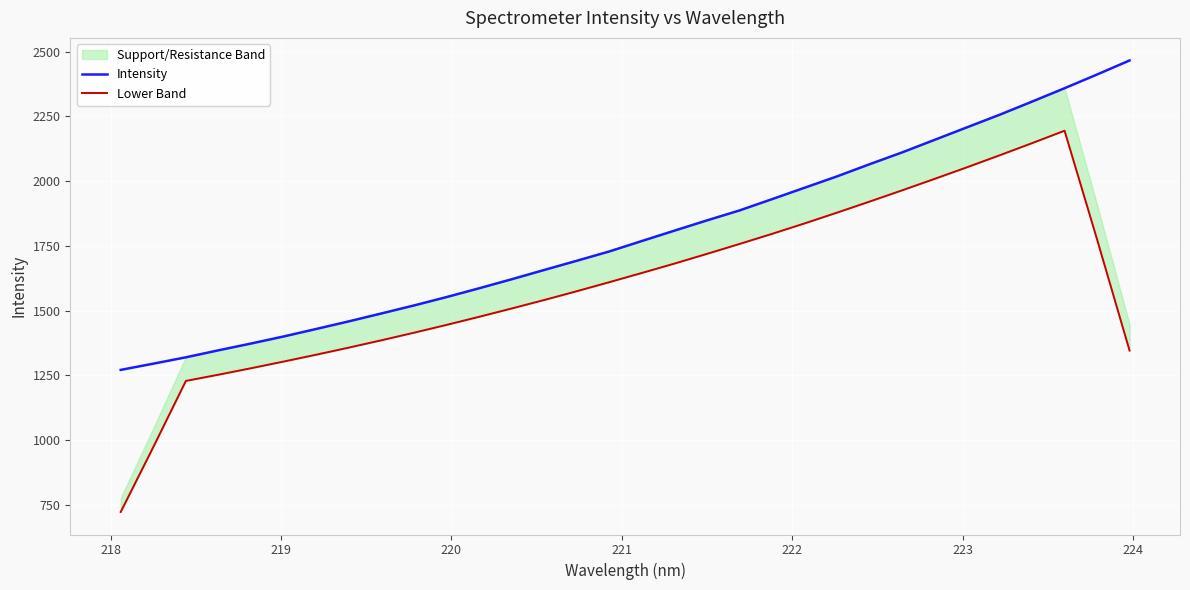

What is the maximum value for Intensity?

2465.9